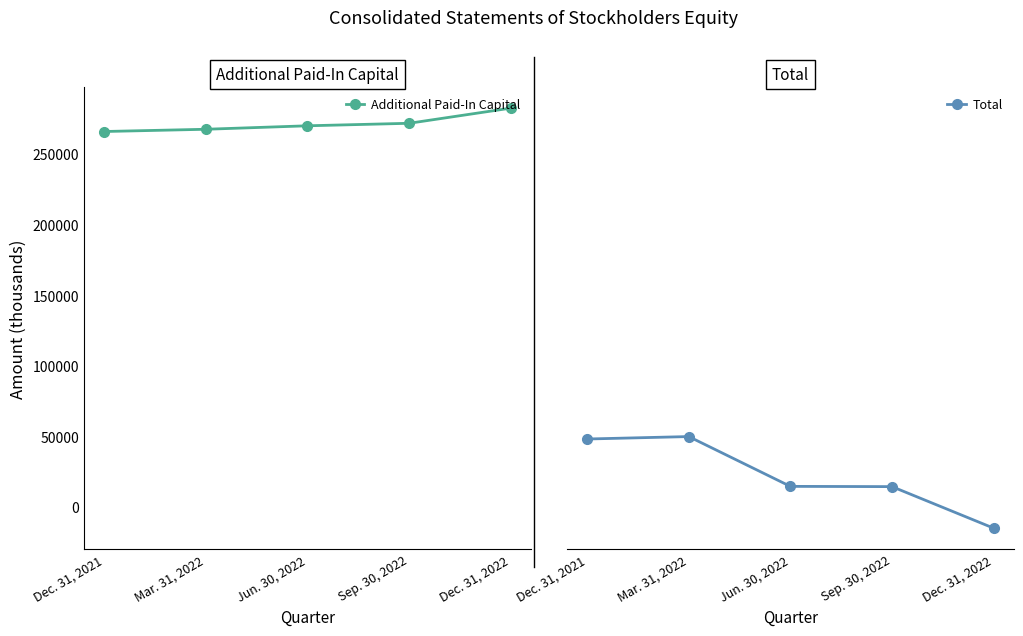

True or false: Total has a value of 48151 at Dec. 31, 2021.

True